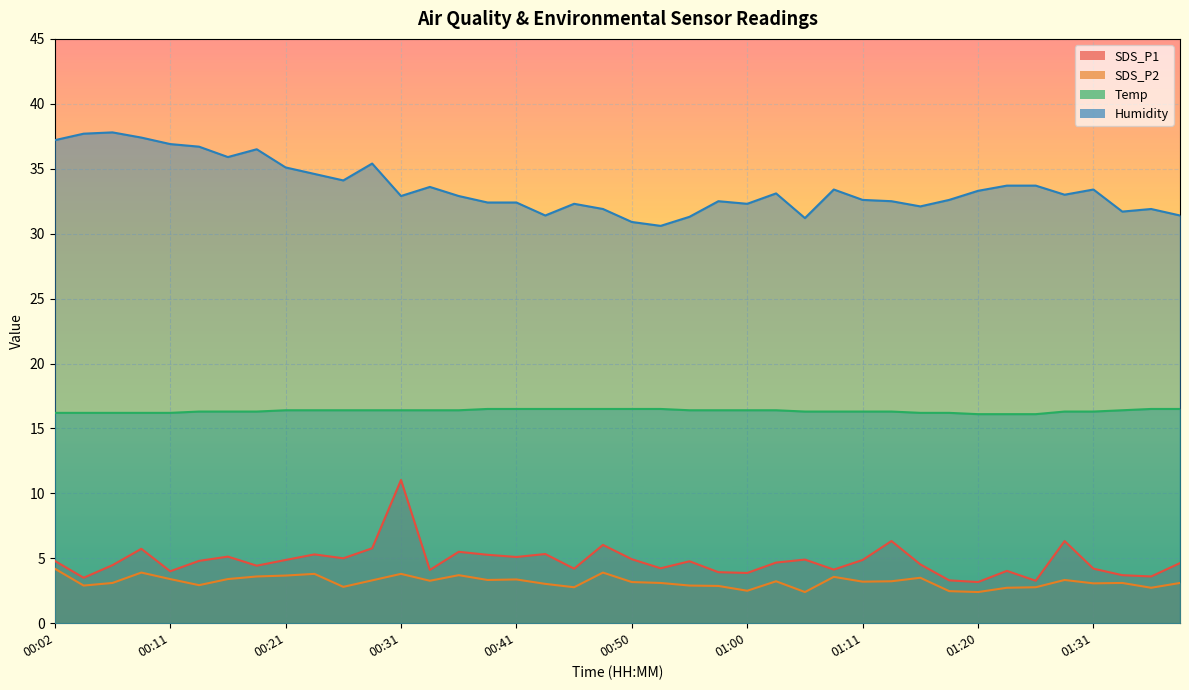

How many data points in Humidity are less than 33?

20